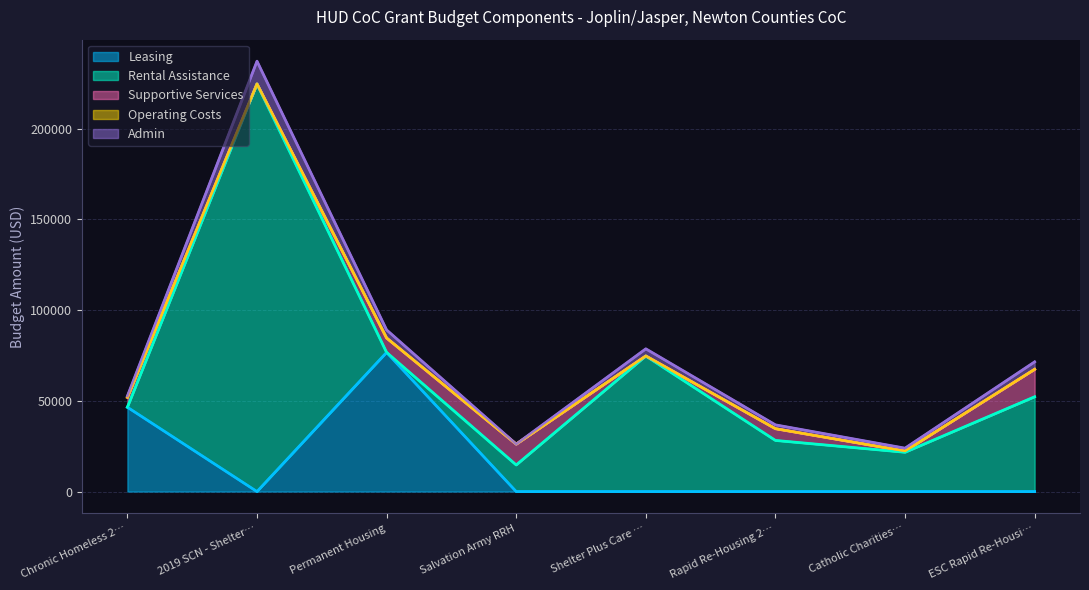

Between Rapid Re-Housing 2019 and Catholic Charities RRH, which series saw the biggest shift?

Rental Assistance